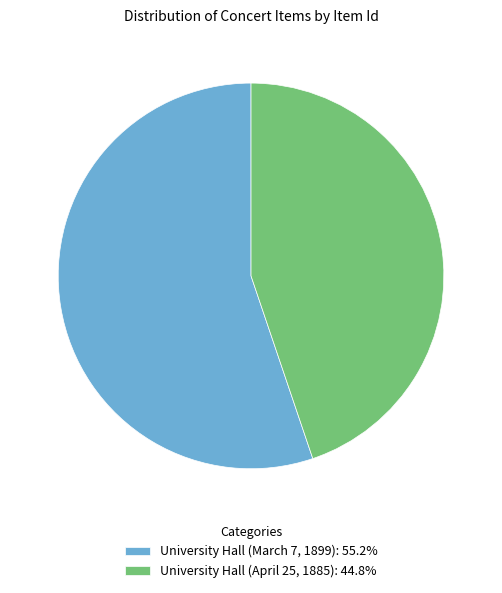

Does any single category account for the majority?

Yes